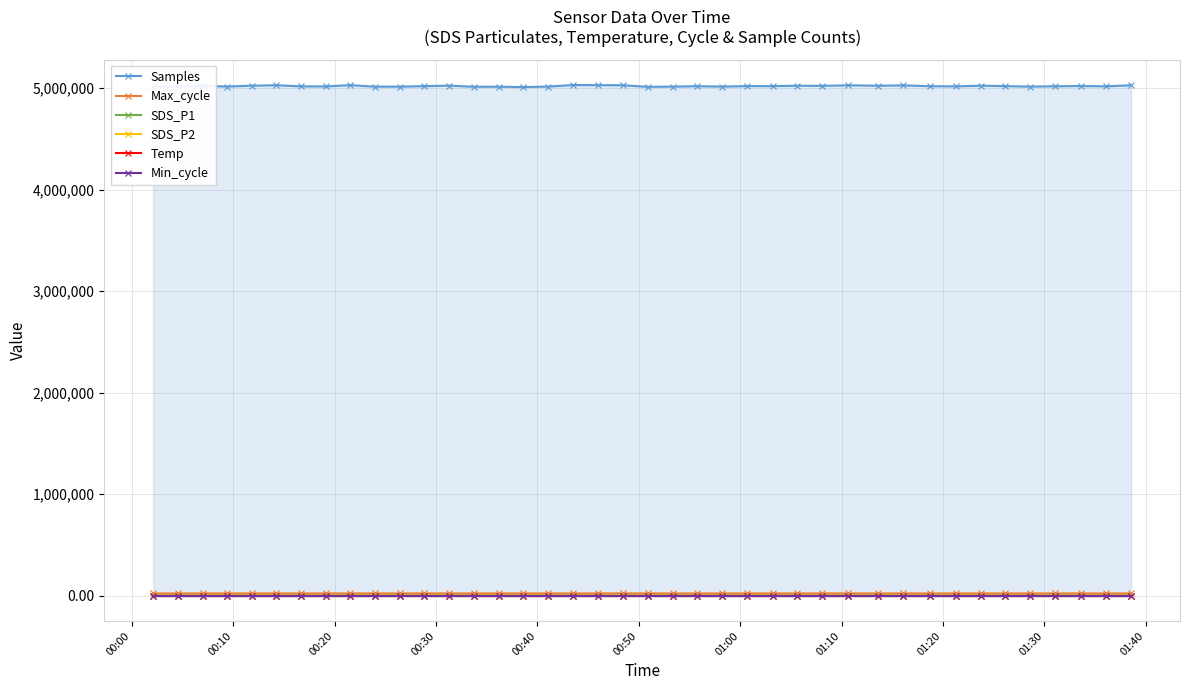

What is the value of the Samples point at the 27th from the left?

5024354.0